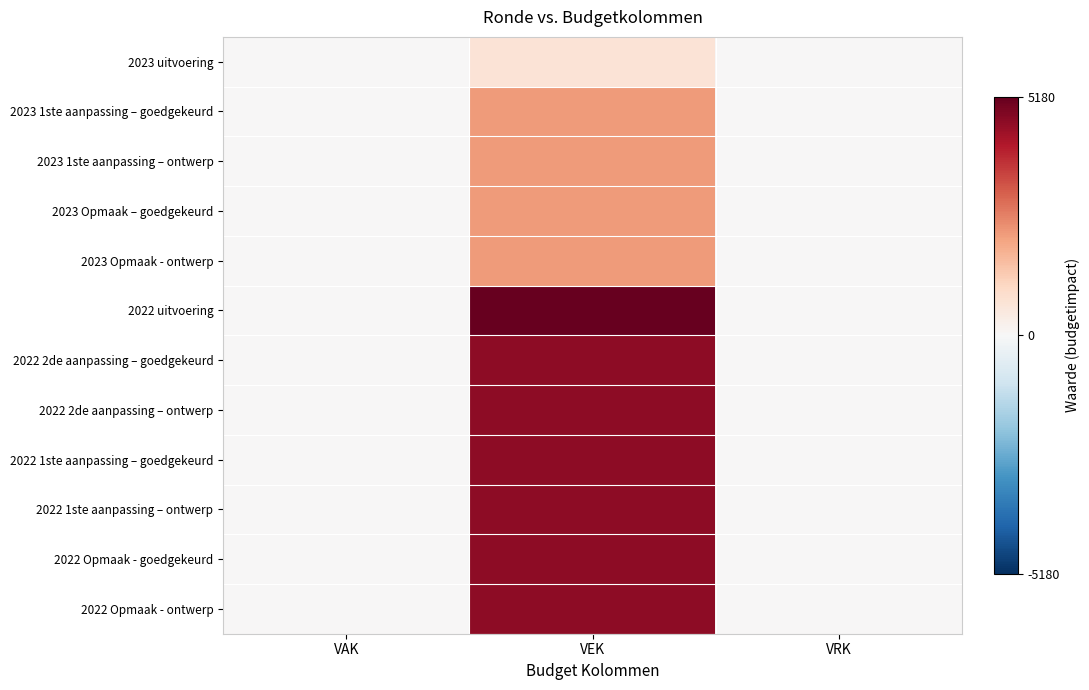

Which series has the largest total across all categories?

2022 uitvoering